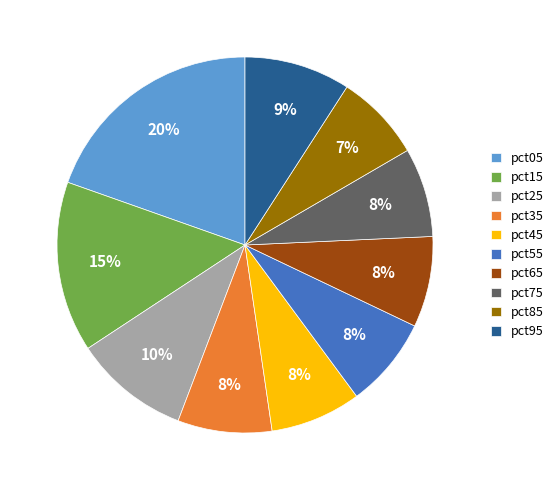

Does pct85 account for over 50% of the chart?

No